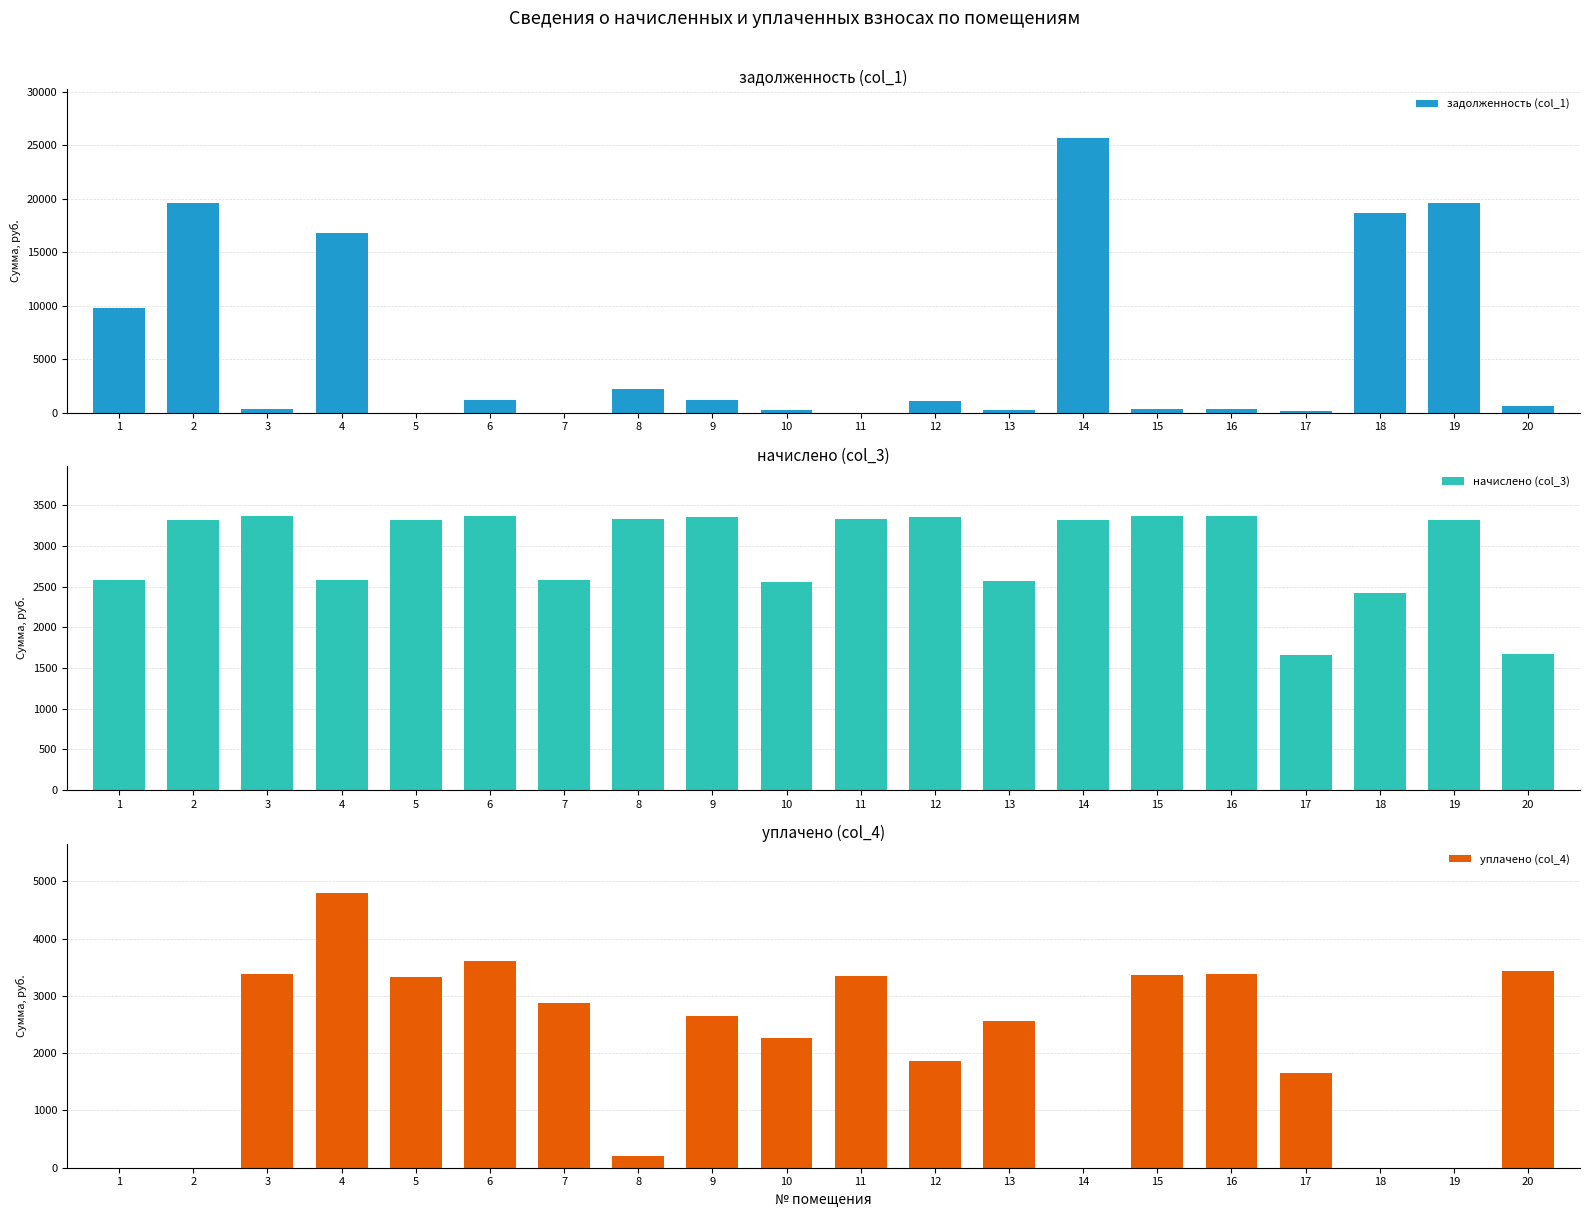

How many data points in задолженность (col_1) are above 1121?

10